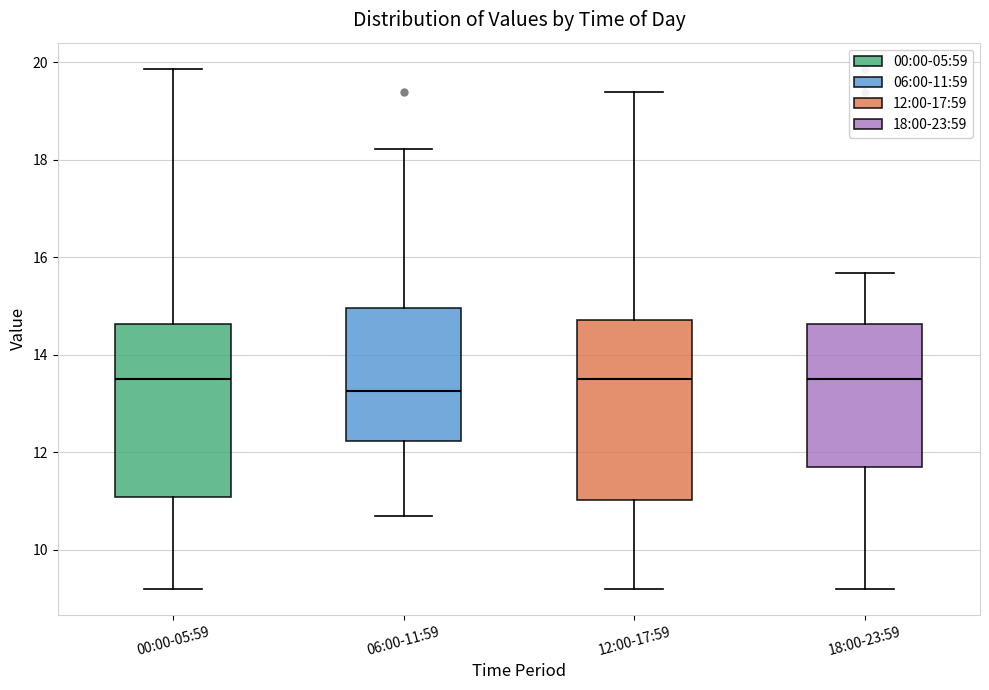

Where is the upper edge of the box for 00:00-05:59 on the y-axis? The values are not printed on the chart, so give them approximately, as read against the axis.

14.6